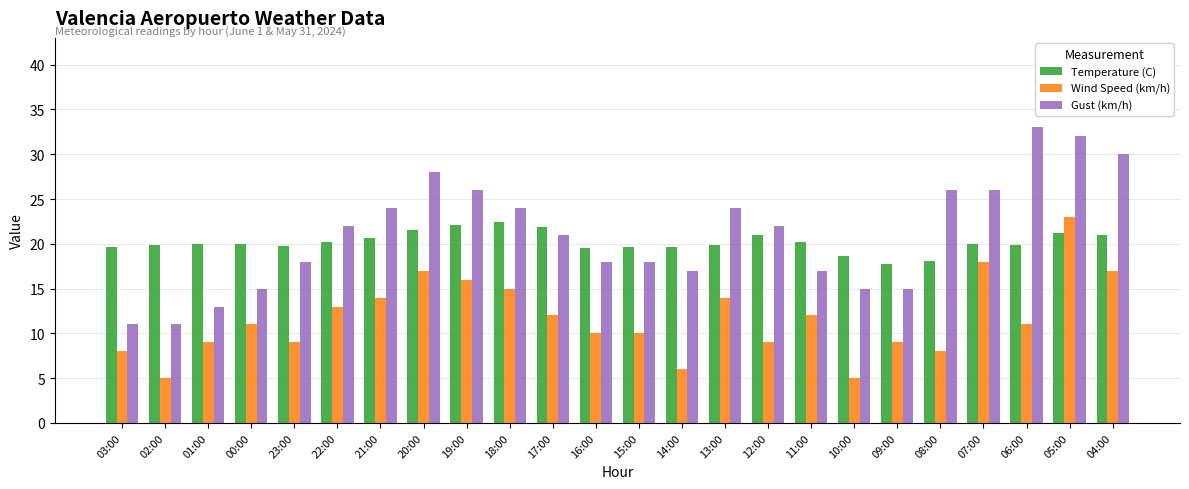

What is the sum of the Gust (km/h) values at 20:00 and 03:00?

39.0